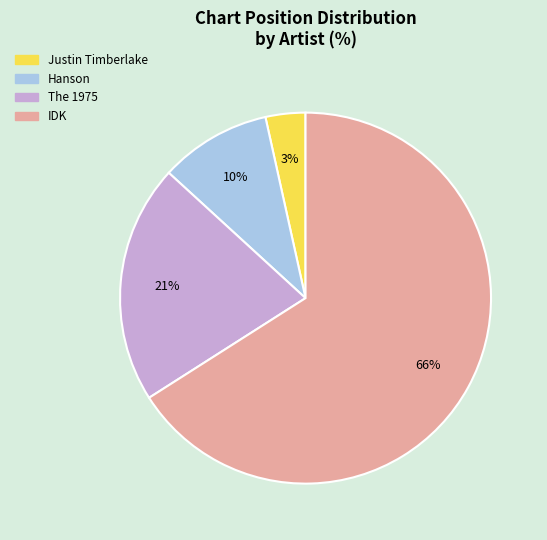

Is it true that The 1975 is 21% of the pie?

True